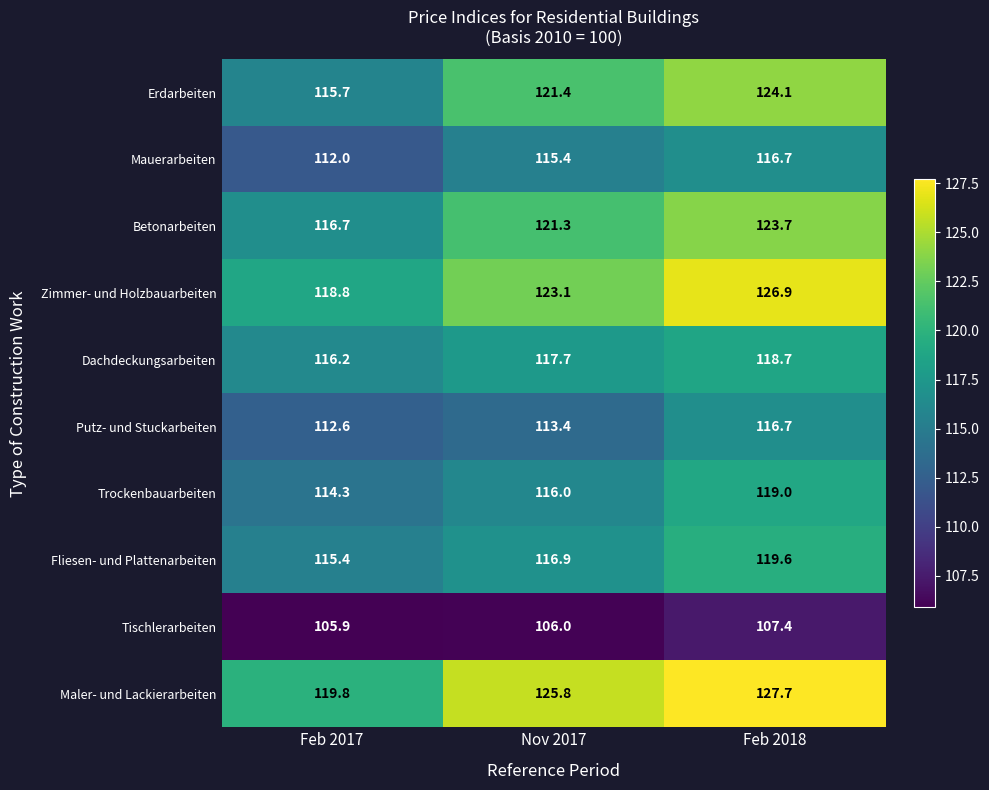

What is the sum of all Trockenbauarbeiten values?

349.3